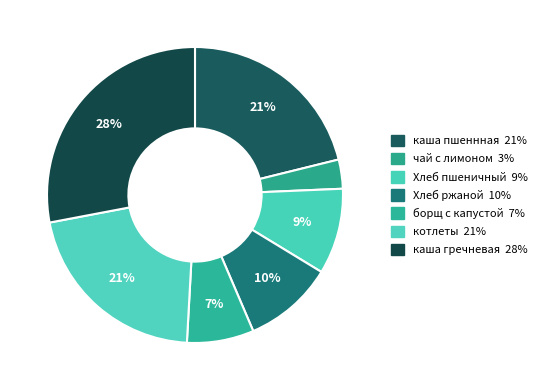

Which category has the biggest portion of the pie?

каша гречневая